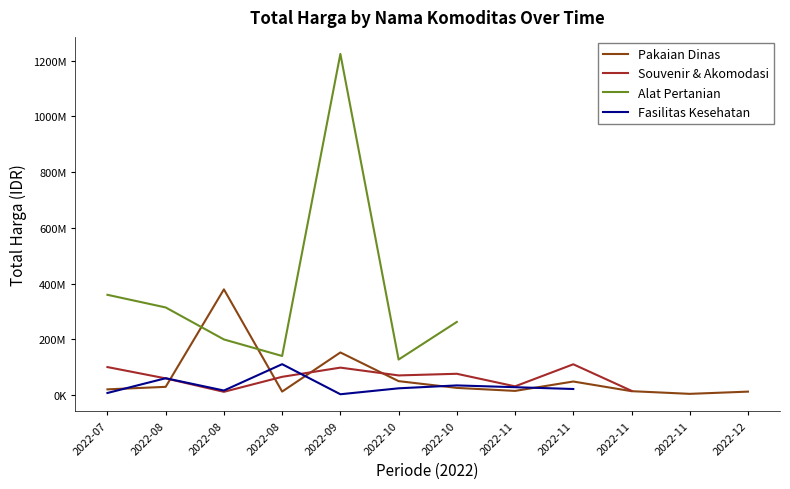

The Souvenir & Akomodasi series shows 180118003.4 at 2022-11. True or false?

False